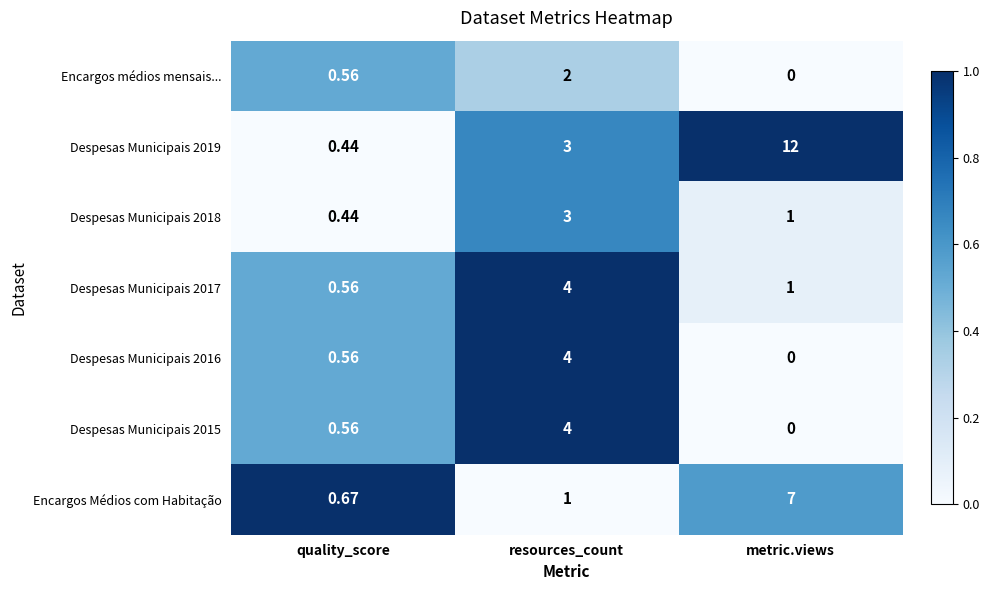

At which label is Despesas Municipais 2018 closest to 1?

metric.views